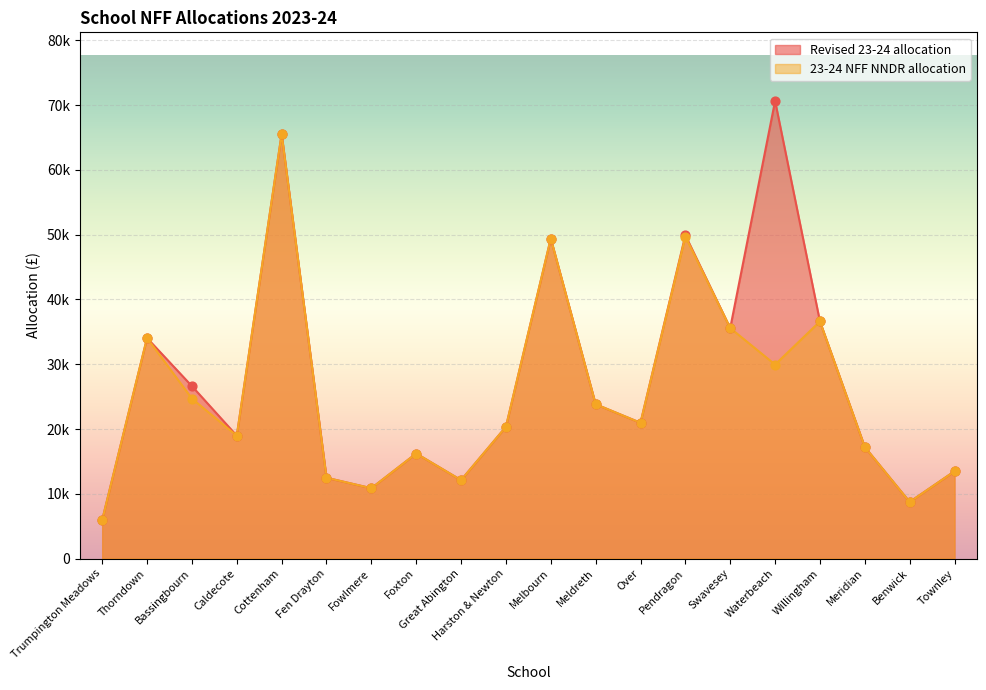

Which series has the widest spread of Y values?

Revised 23-24 allocation